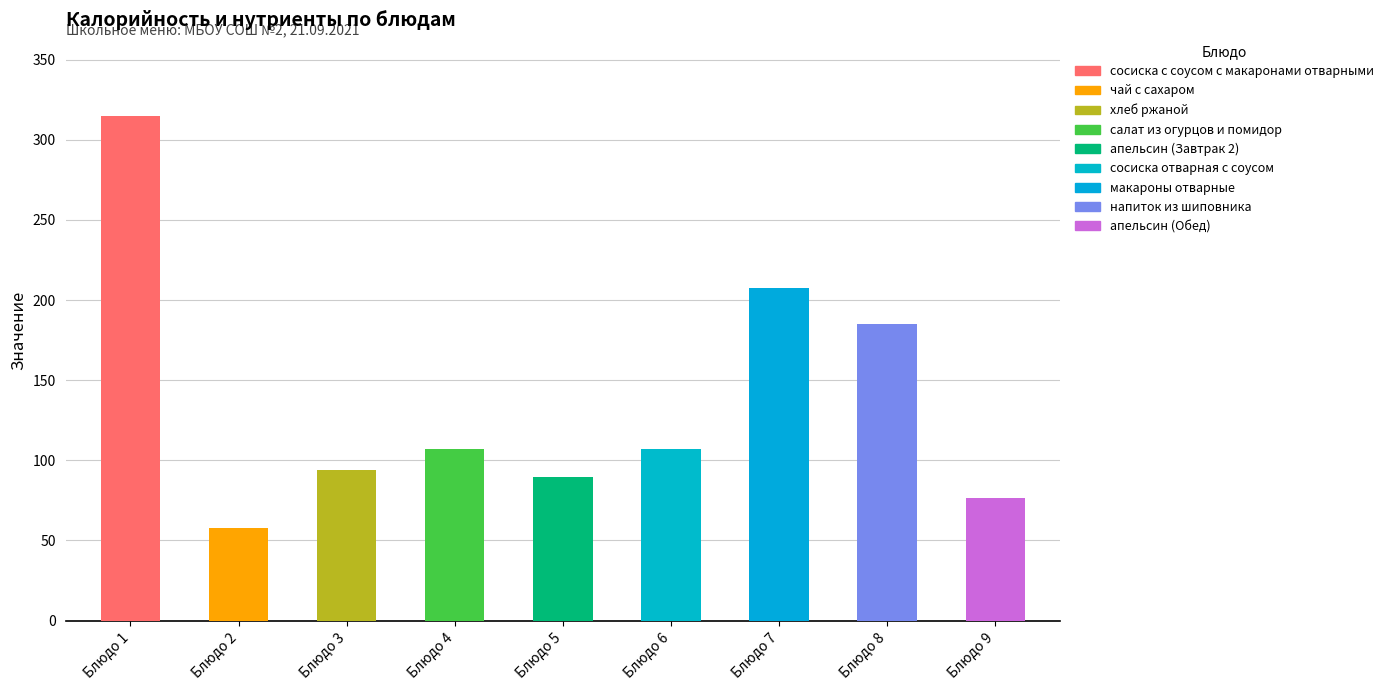

The value at Блюдо 1 is 315.1. True or false?

True